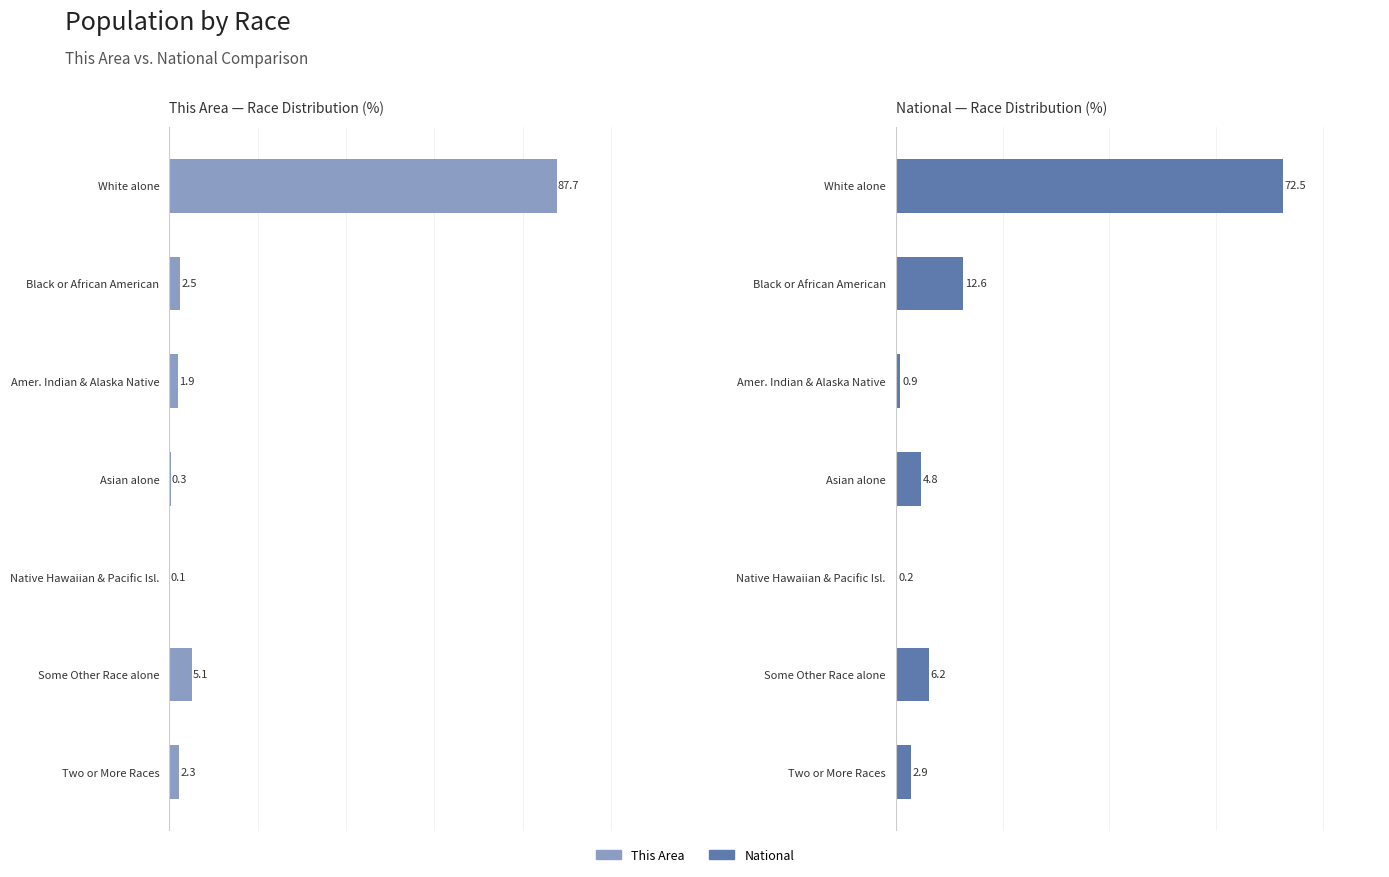

At Native Hawaiian & Pacific Isl., list the series in order from smallest to largest.

This Area — Race Distribution (%), National — Race Distribution (%)